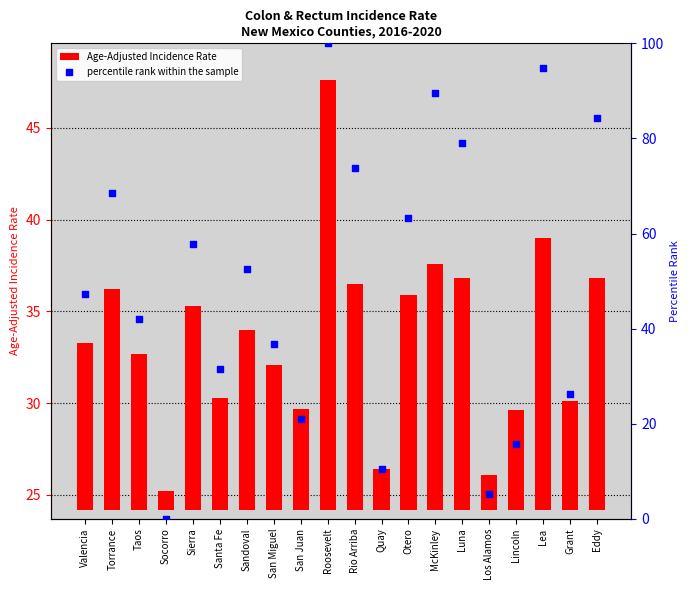

Which series has the widest spread of Y values?

percentile rank within the sample